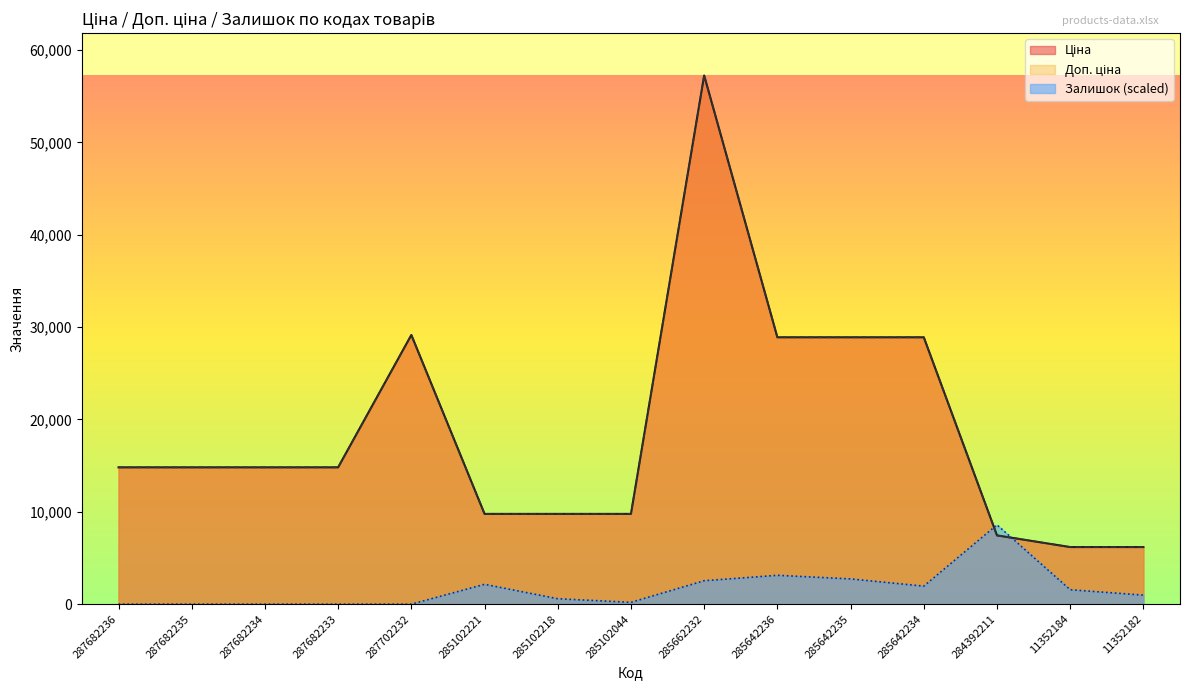

What is the difference between the Залишок values at 287682236 and 285102221?

2147.2